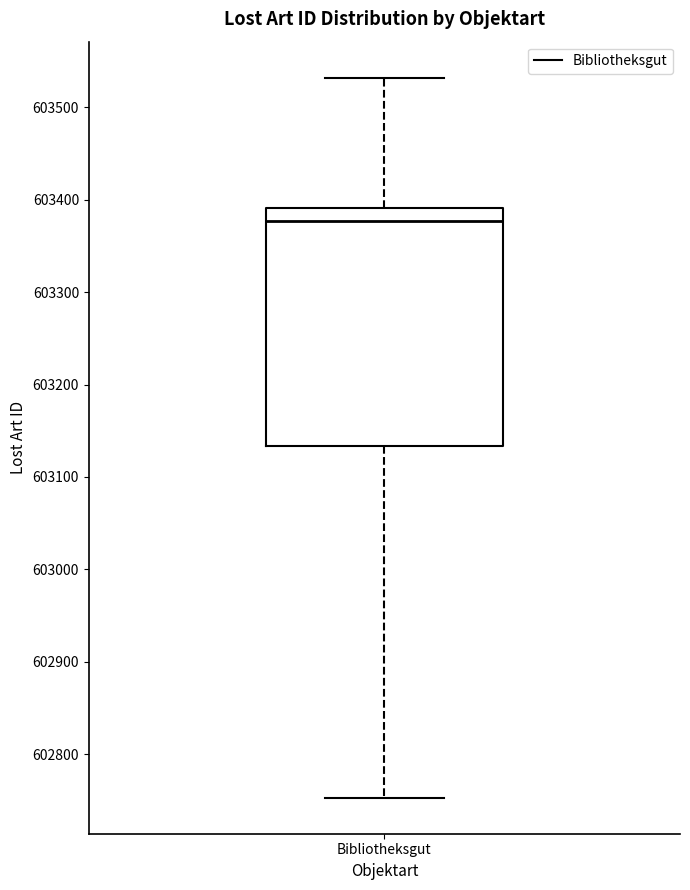

Read this box plot against the y-axis: the position of the median line, the range covered by the box, and the ends of both whiskers. The values are not printed on the chart, so give them approximately, as read against the axis.

median 603380, box 603130 to 603390, whiskers 602750 to 603530